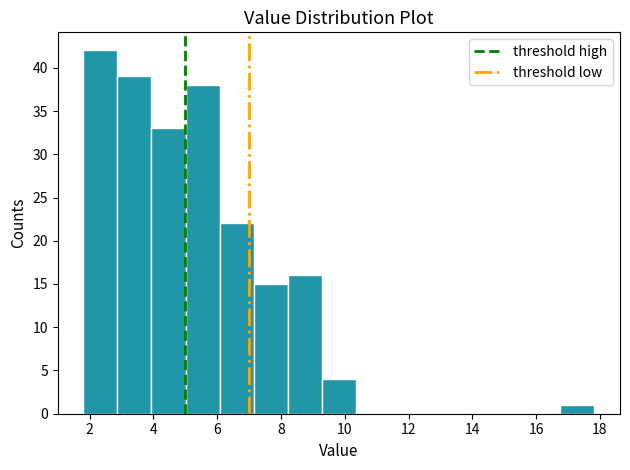

Reading left to right, list every bar in this chart as the range it spans on the x-axis followed by its height. Neither the bar edges nor the heights are printed on the chart, so give them approximately, as read against the axes.

1.8 to 2.8: 42
2.8 to 4.0: 39
4.0 to 5.0: 33
5.0 to 6.0: 38
6.0 to 7.2: 22
7.2 to 8.2: 15
8.2 to 9.2: 16
9.2 to 10.4: 4
10.4 to 11.4: 0
11.4 to 12.4: 0
12.4 to 13.6: 0
13.6 to 14.6: 0
14.6 to 15.6: 0
15.6 to 16.8: 0
16.8 to 17.8: 1